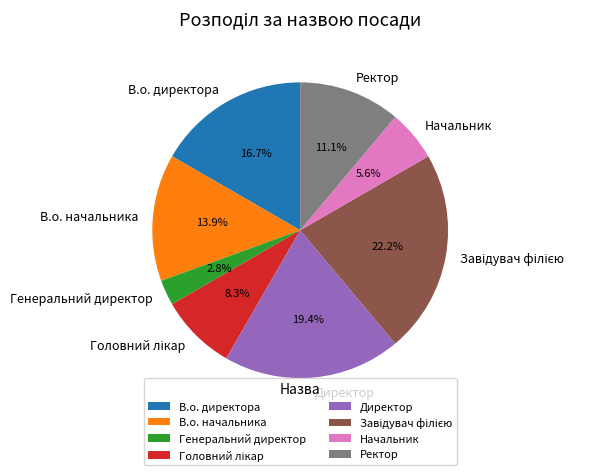

What is the smallest slice in the pie chart?

Генеральний директор